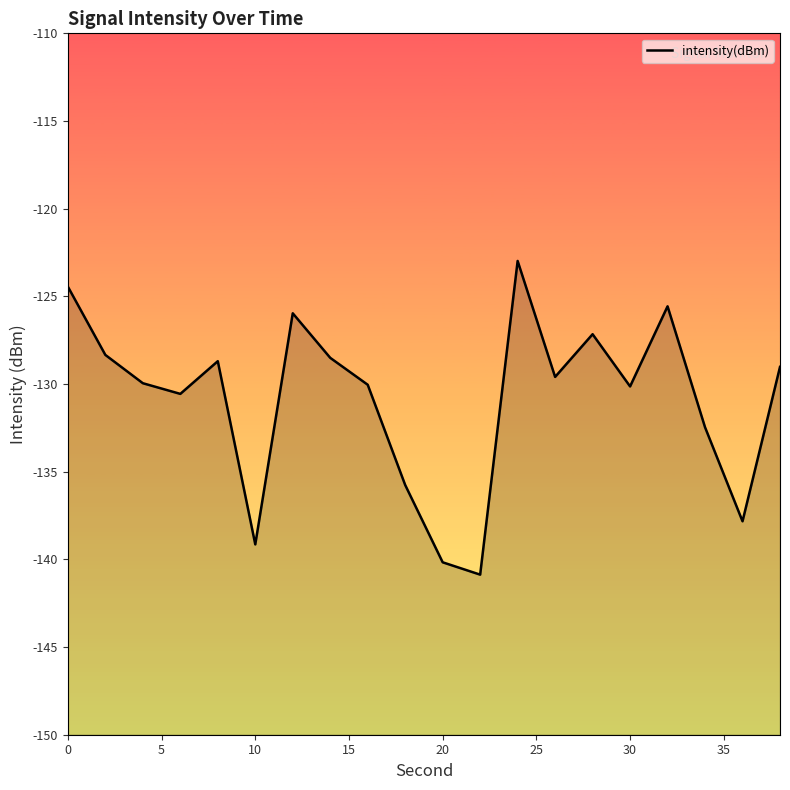

How many points are lower than both their immediate neighbors (excluding endpoints)?

6